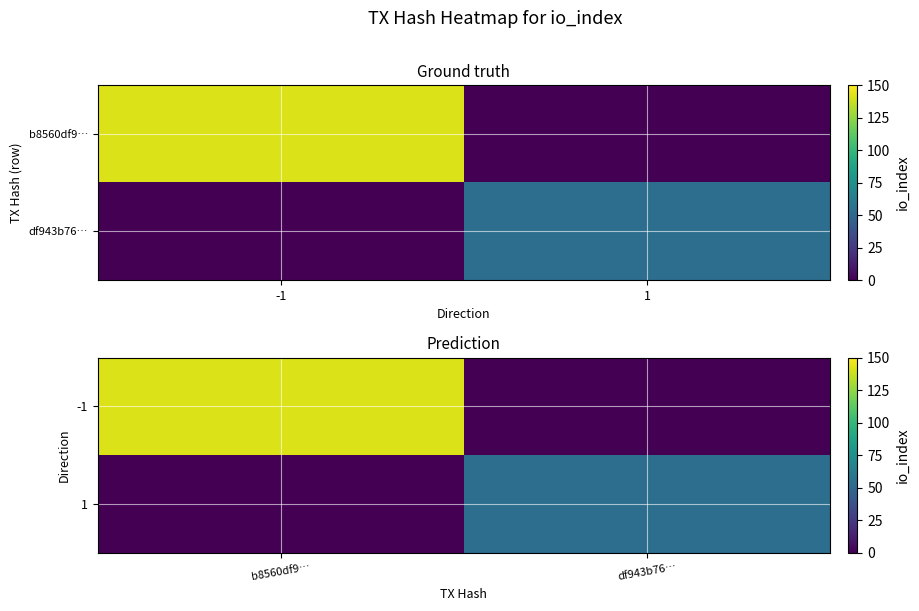

At which label is 1 closest to 27?

b8560df9…